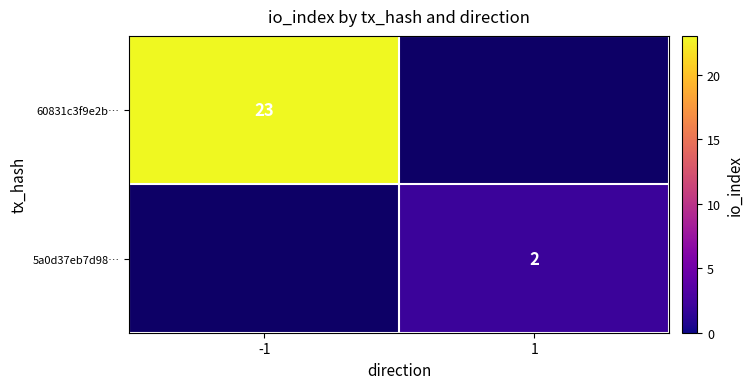

True or false: 5a0d37eb7d98… has a value of 2 at 1.

True